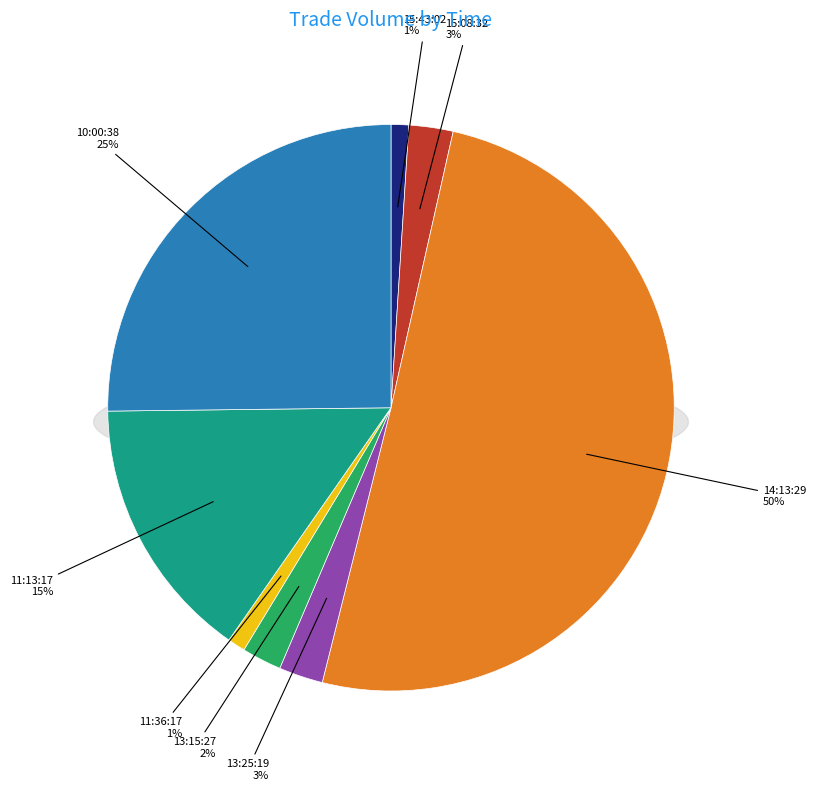

What is the change in value from 13:15:27 to 11:36:17?

-5